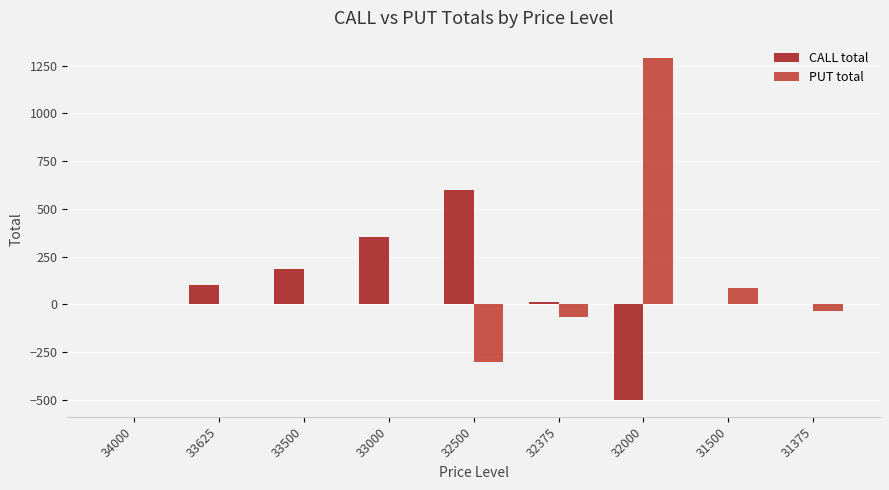

The value of CALL total at 33500 is 61. True or false?

False